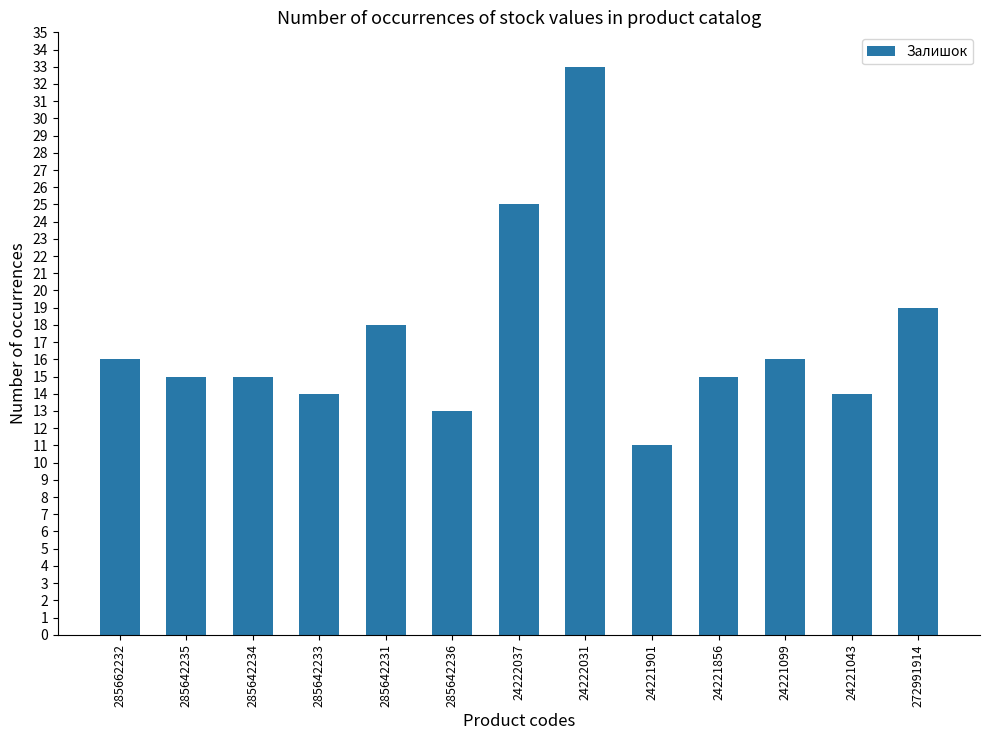

What is the difference between the second highest and minimum values?

14